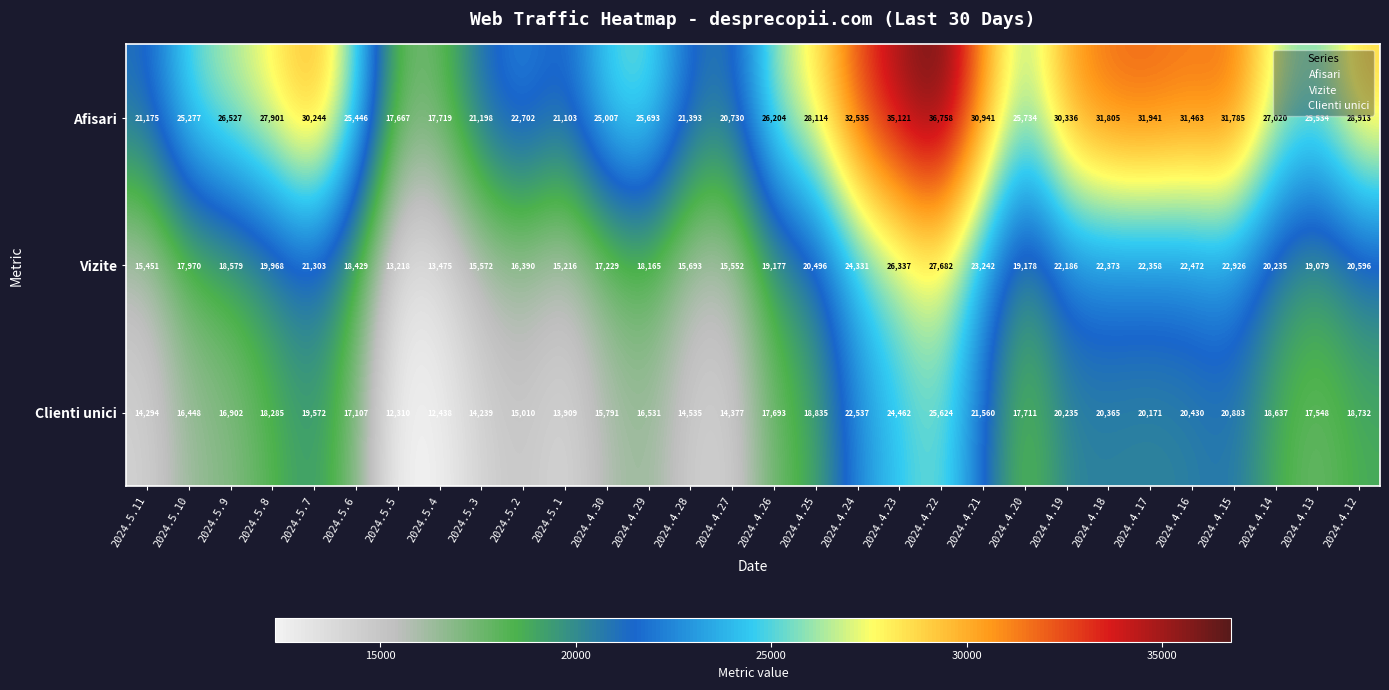

List the series in order of their peak value, highest first.

Afisari, Vizite, Clienti unici